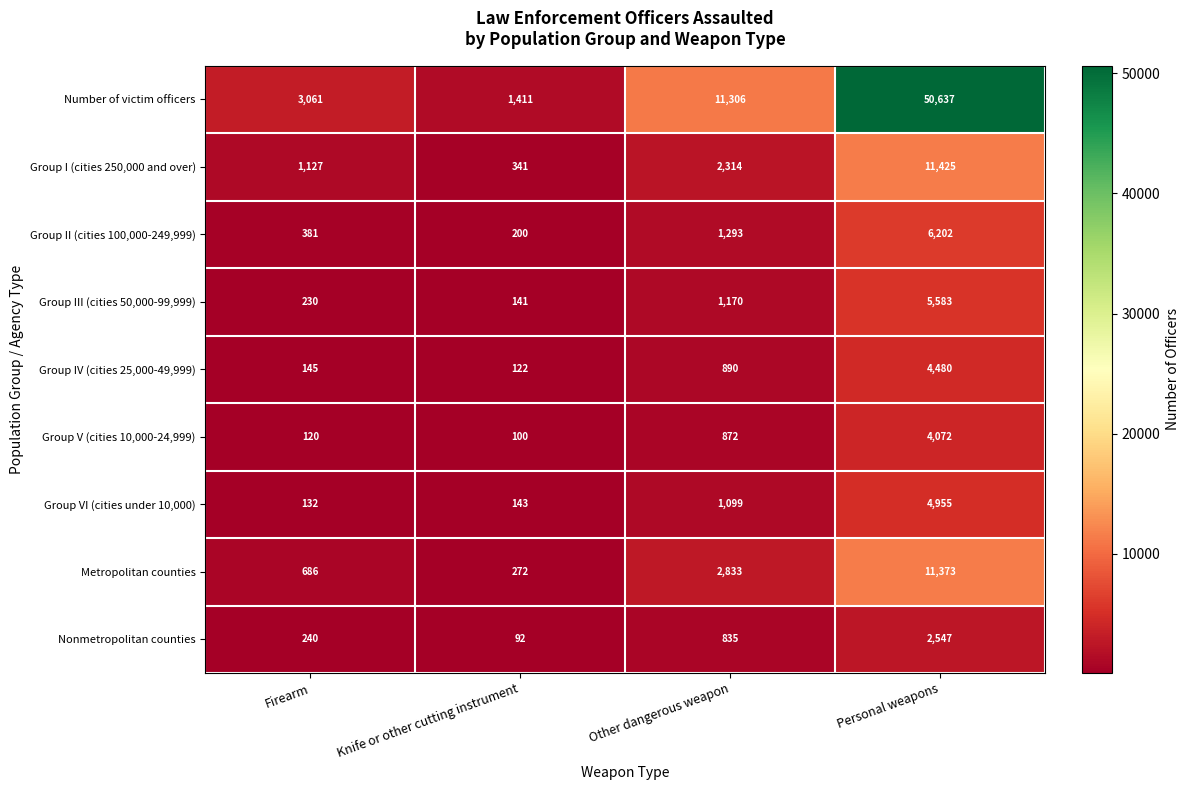

Count the number of data series in this chart.

9